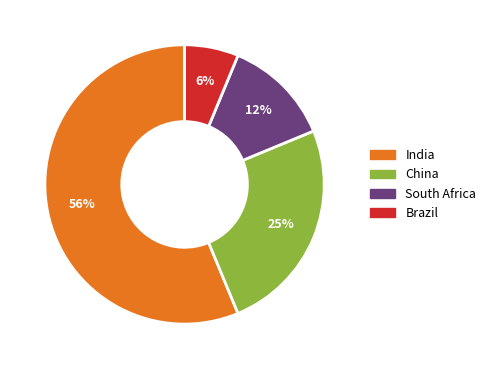

True or false: Brazil accounts for 1% of the total.

False